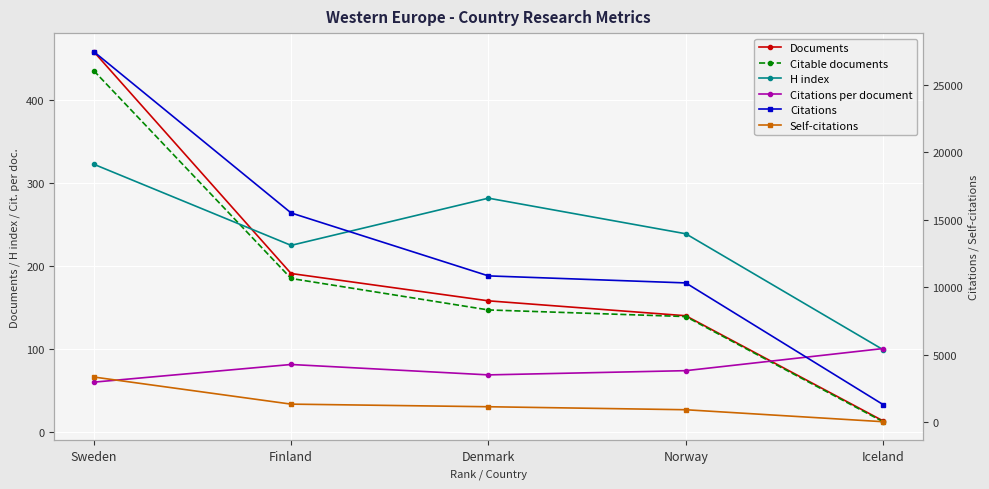

Is this an area chart (filled region under the line)?

No